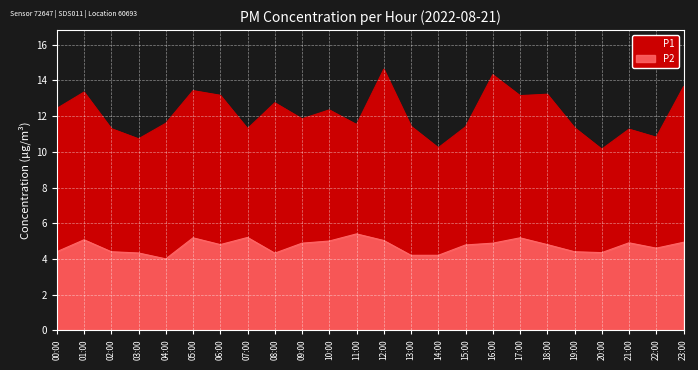

What is the difference between the maximum and minimum values in the P1 series?

4.5